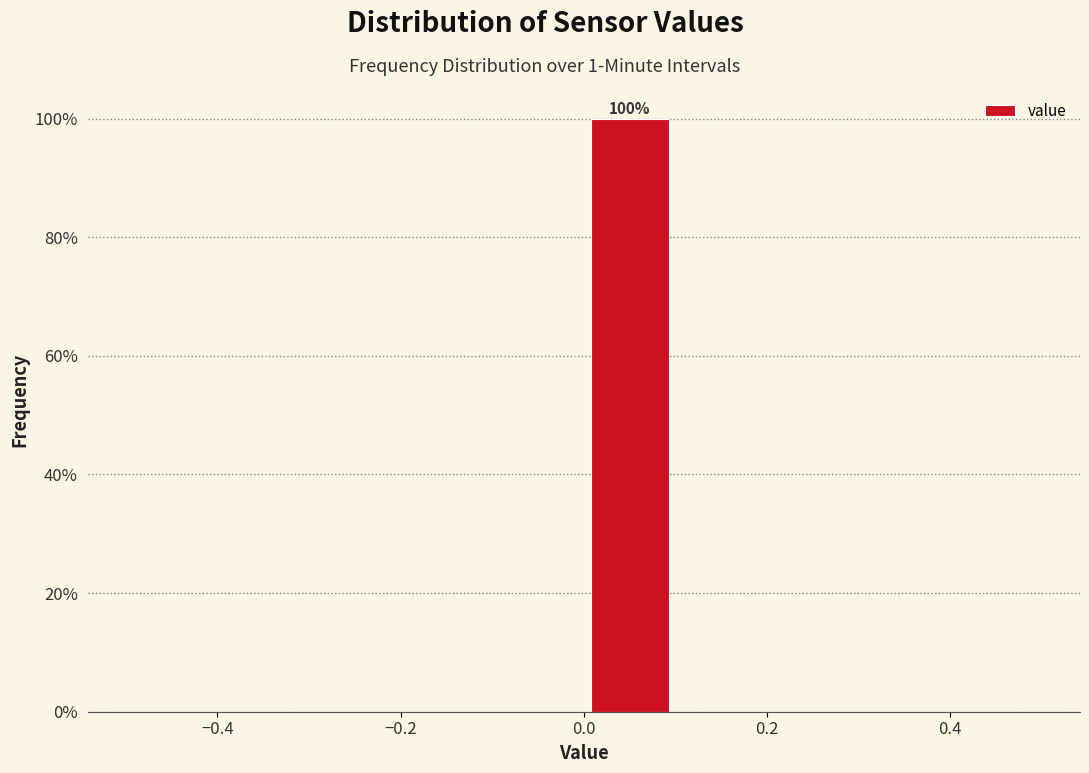

Which range on the x-axis has the tallest bar?

0.0 to 0.1